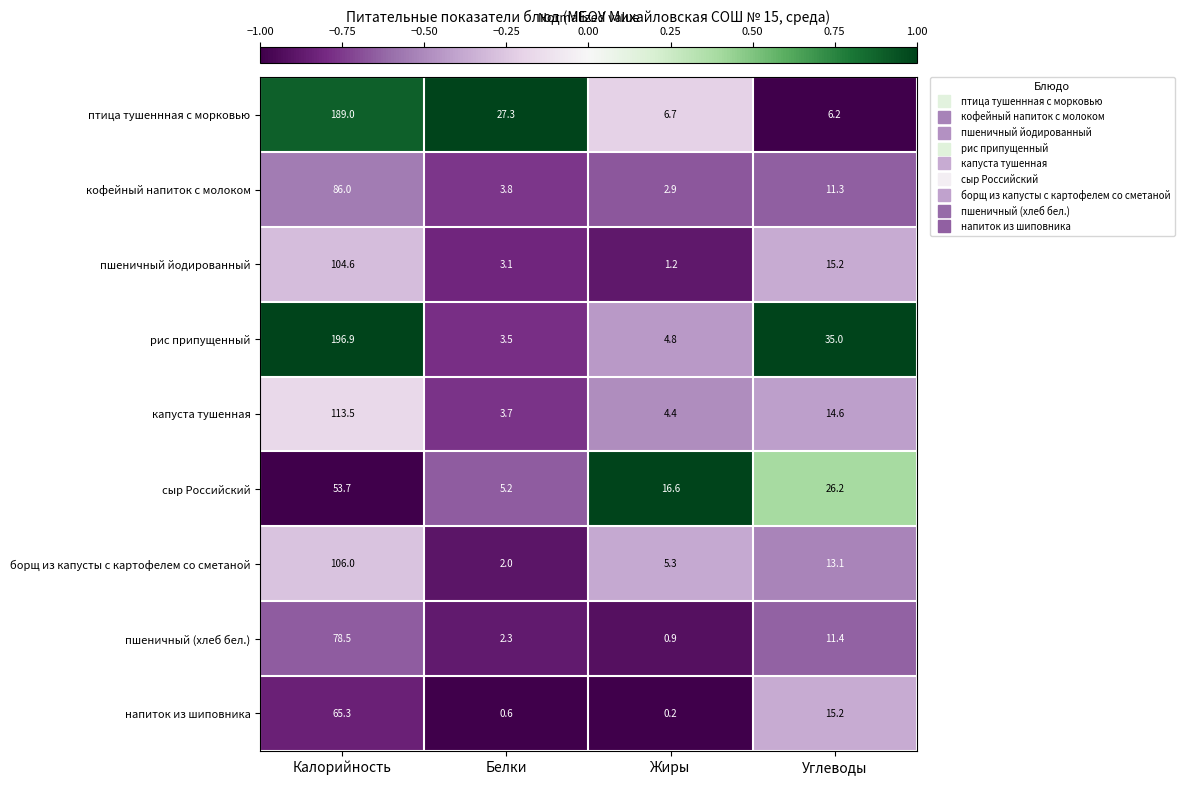

Which label corresponds to the smallest value in the chart?

Жиры